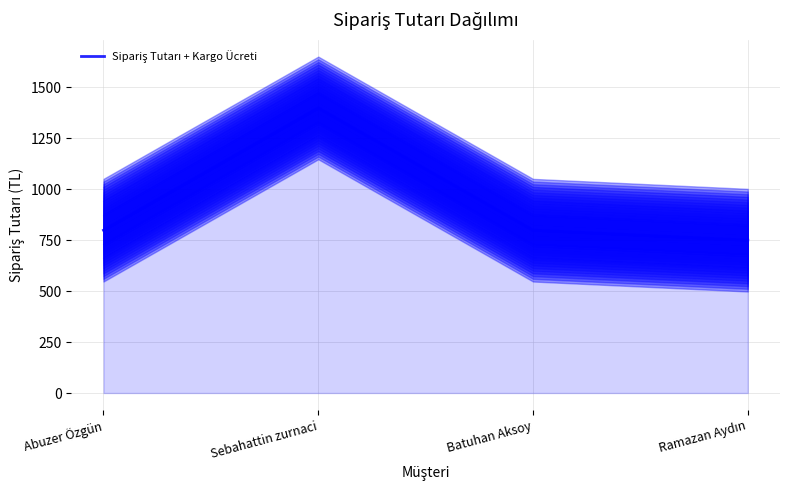

List the labels in order of value, smallest first.

Ramazan Aydın, Abuzer Özgün, Batuhan Aksoy, Sebahattin zurnaci